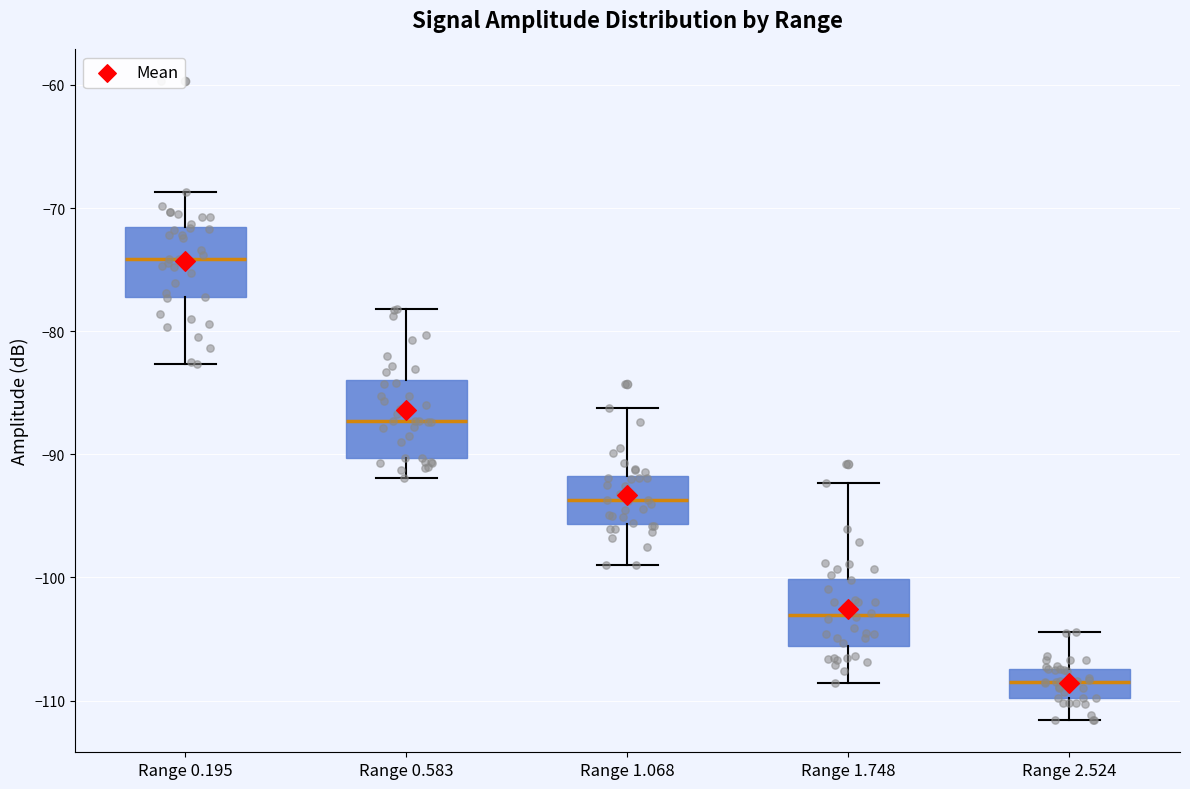

Reading left to right, read every box against the y-axis: the position of its median line, the range the box covers, and the ends of its whiskers. The values are not printed on the chart, so give them approximately, as read against the axis.

Range 0.195: median -74, box -77 to -72, whiskers -83 to -69
Range 0.583: median -87, box -90 to -84, whiskers -92 to -78
Range 1.068: median -94, box -96 to -92, whiskers -99 to -86
Range 1.748: median -103, box -106 to -100, whiskers -109 to -92
Range 2.524: median -108, box -110 to -107, whiskers -112 to -104